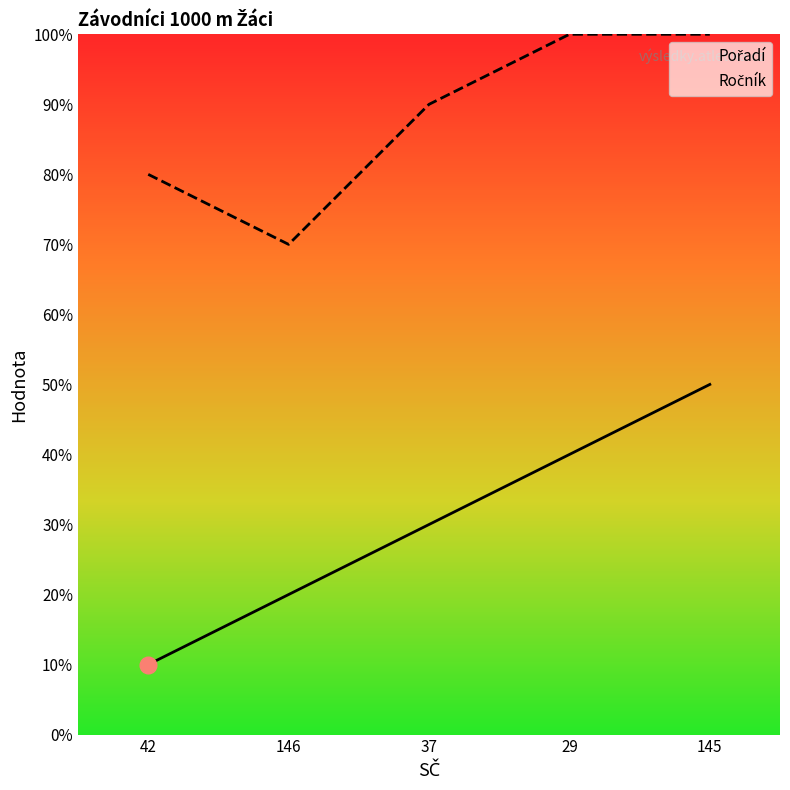

True or false: Pořadí and Ročník intersect in this chart.

False